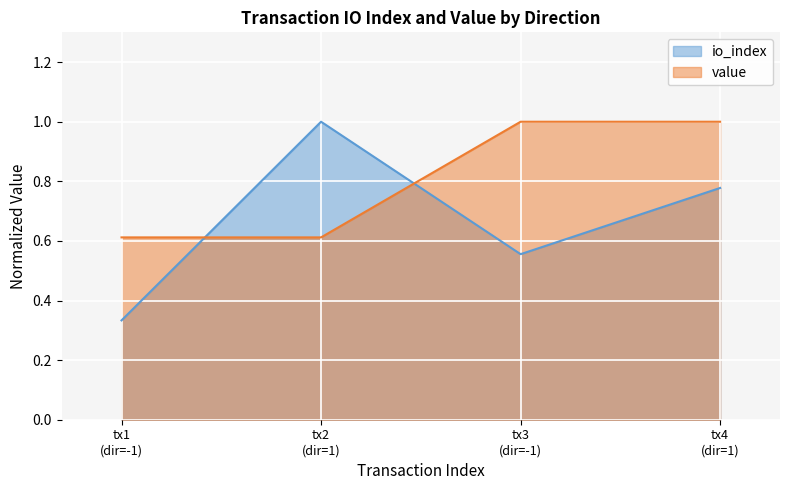

At which category is the sum across all series the highest?

tx4
(dir=1)